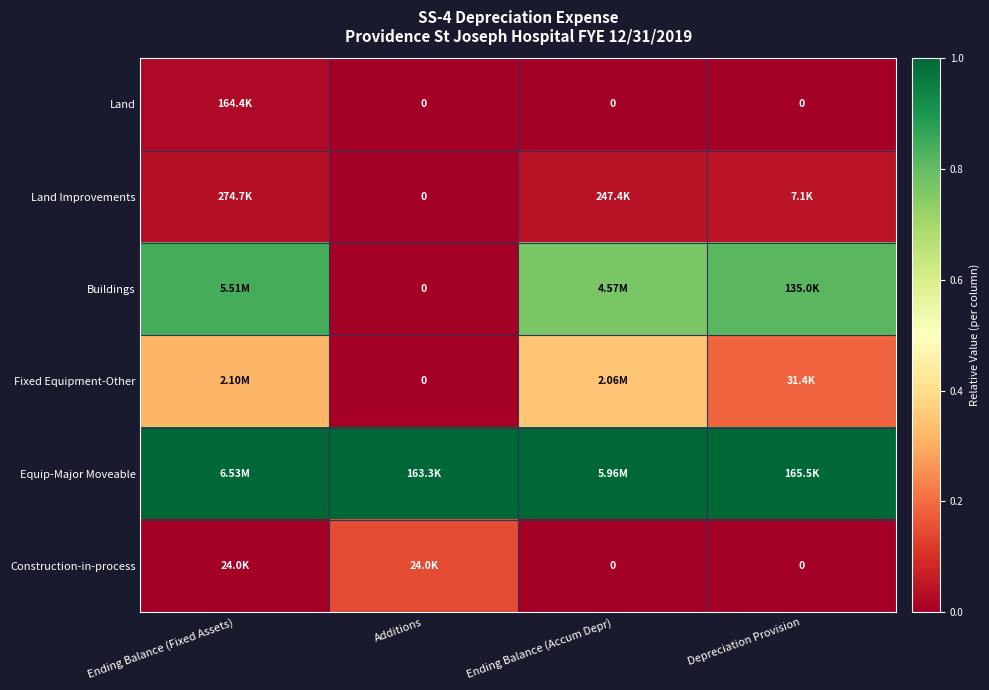

How many data points in Fixed Equipment-Other are above 0?

3